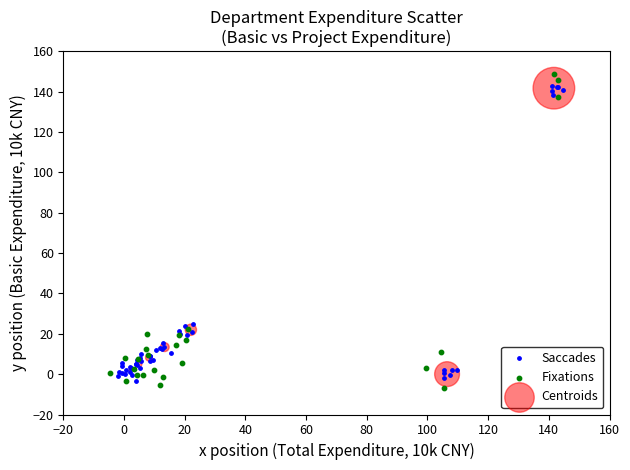

Which series reaches the minimum Y coordinate?

Fixations